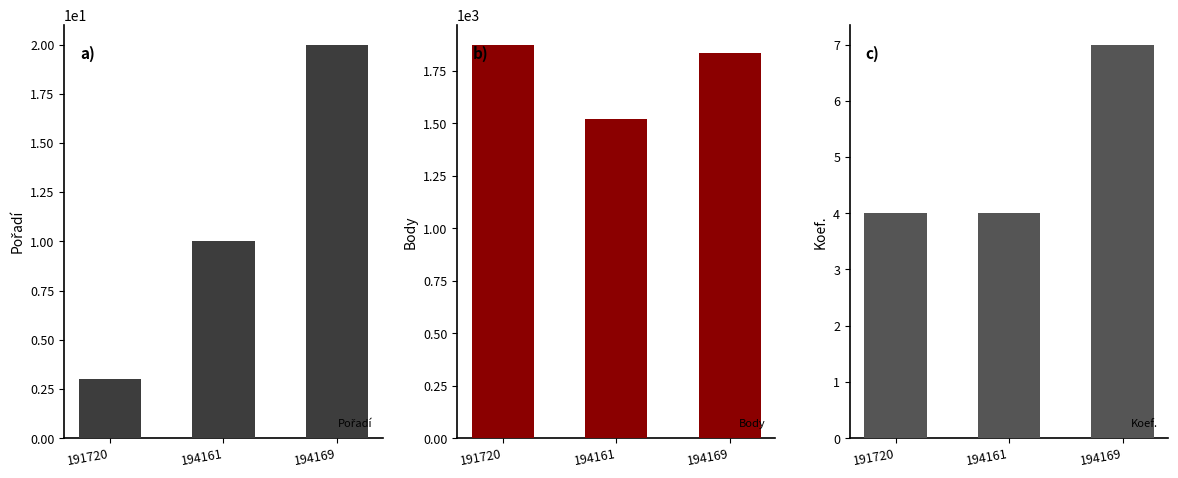

What is the average value of the Body series?

1744